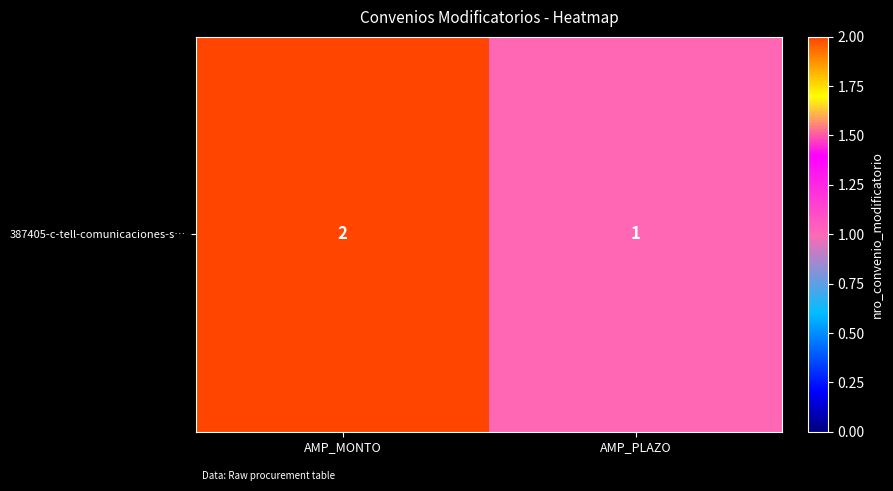

What is the sum of the values at AMP_MONTO and AMP_PLAZO?

3